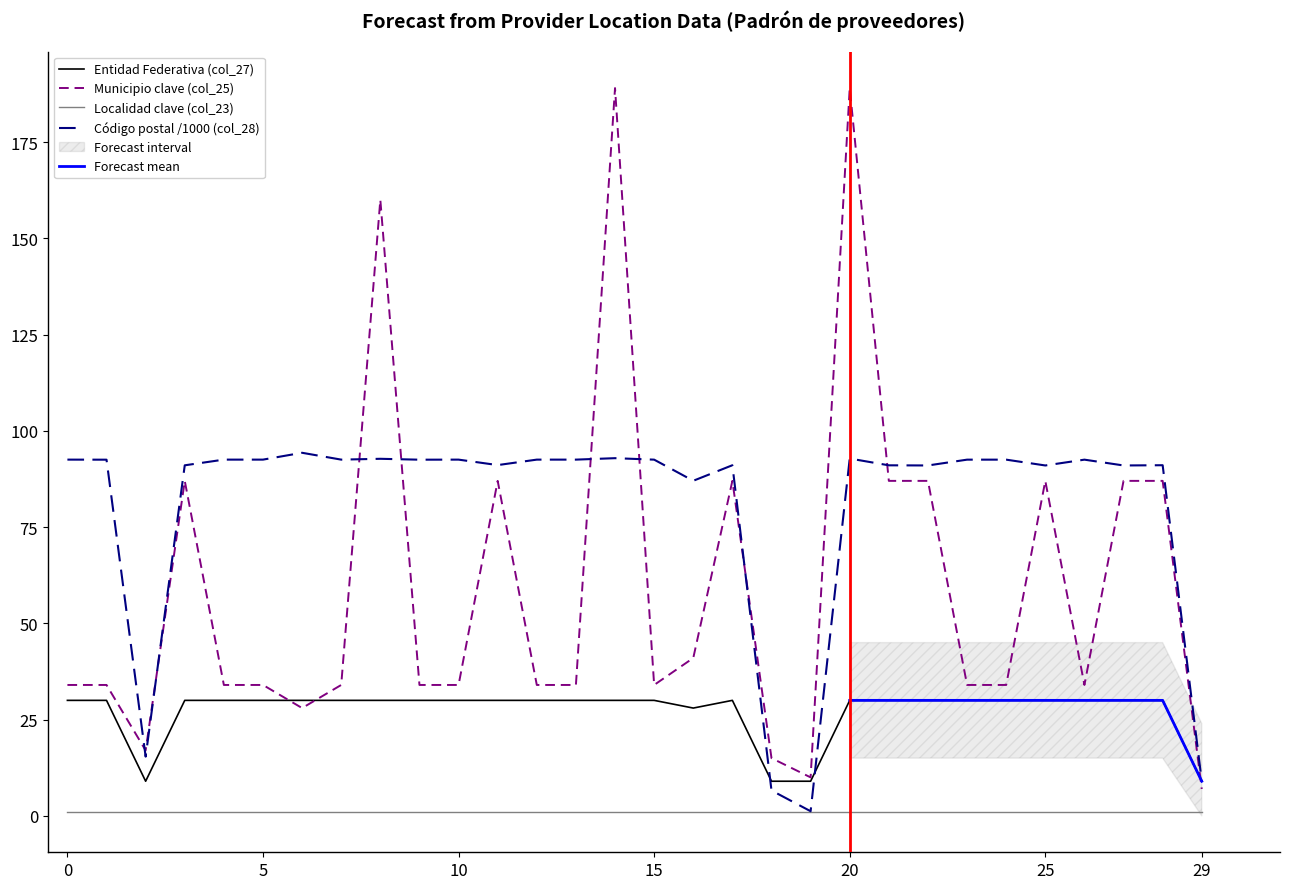

The Municipio clave (col_25) series shows 34.0 at 0. True or false?

True